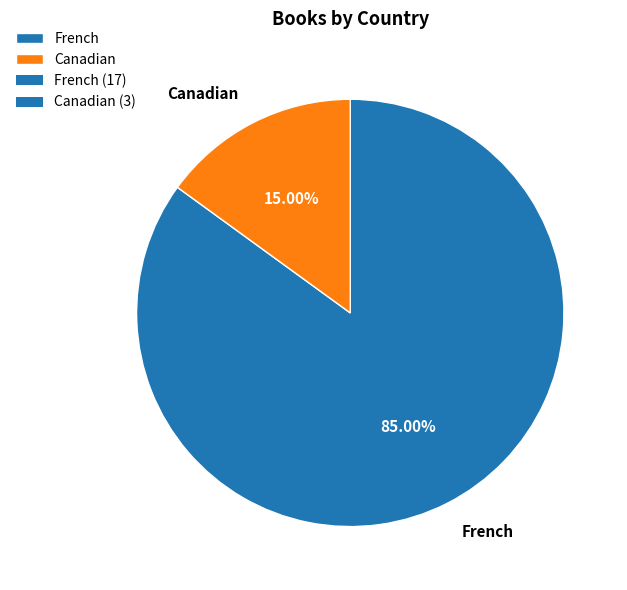

To the nearest percent, what is the combined percentage of Canadian and French?

100%